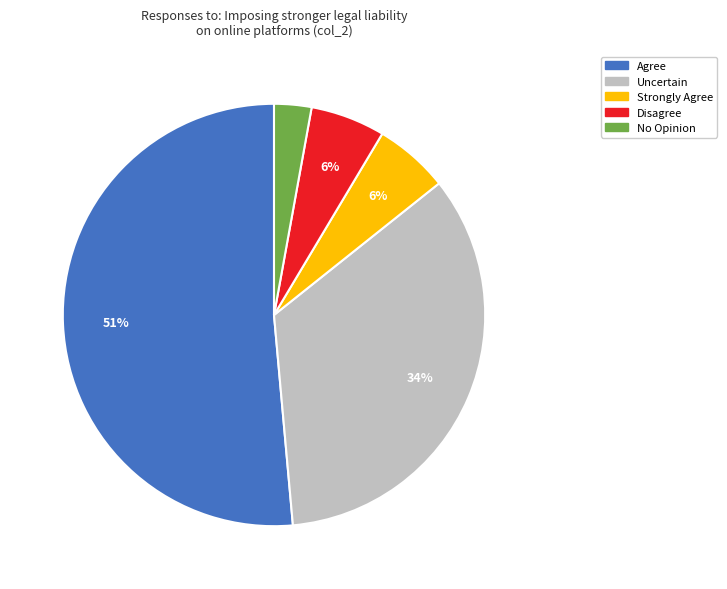

Which has a higher value, No Opinion or Disagree?

Disagree